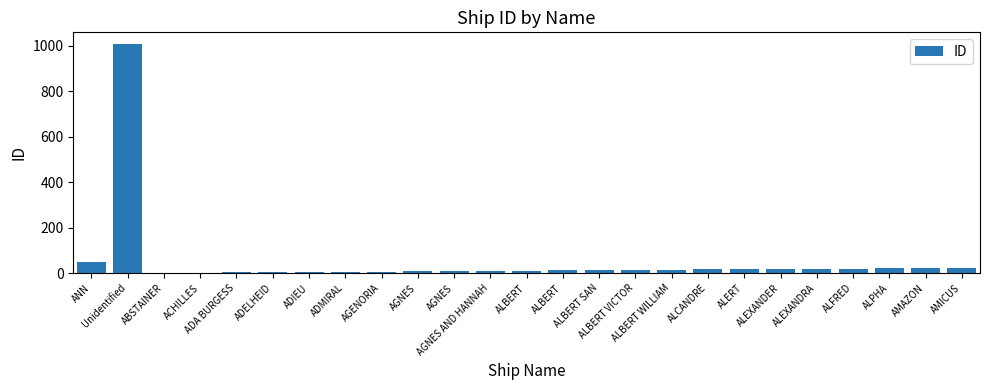

Reading left to right, extract all data points from this chart.

ANN=51	Unidentified=1009	ABSTAINER=1	ACHILLES=2	ADA BURGESS=3	ADELHEID=4	ADIEU=5	ADMIRAL=6	AGENORIA=7	AGNES=8	AGNES=9	AGNES AND HANNAH=10	ALBERT=11	ALBERT=12	ALBERT SAN=13	ALBERT VICTOR=14	ALBERT WILLIAM=15	ALCANDRE=16	ALERT=17	ALEXANDER=18	ALEXANDRA=19	ALFRED=20	ALPHA=22	AMAZON=23	AMICUS=24